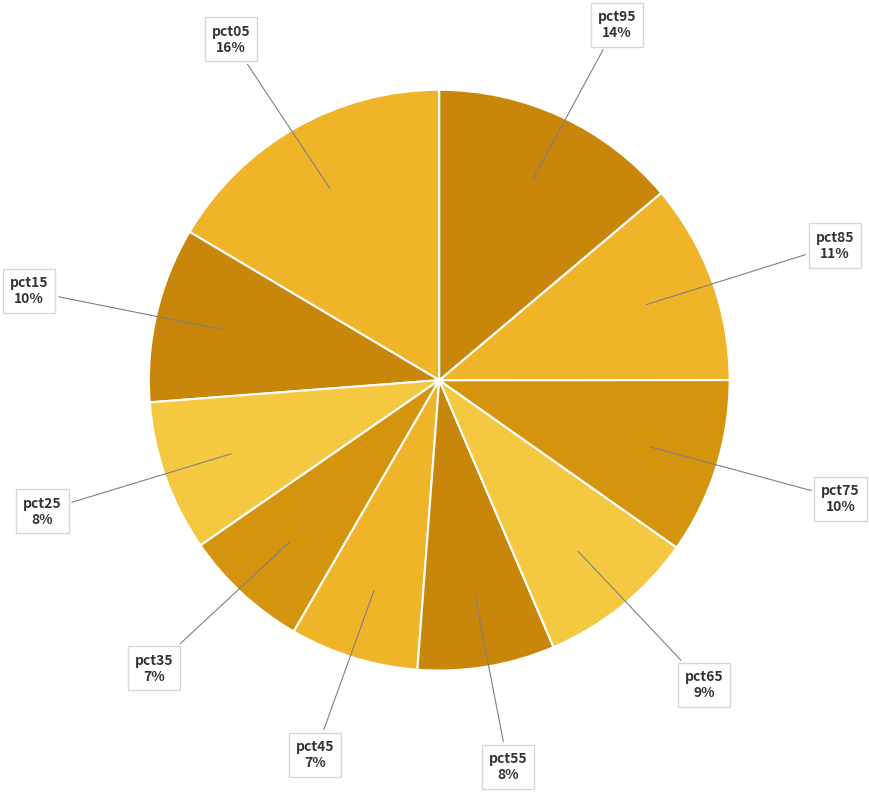

How many slices are in this pie chart?

10